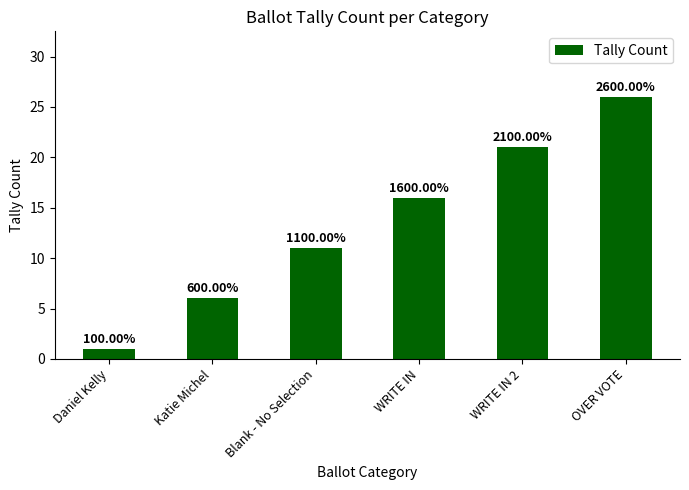

How many bars are there in total?

6